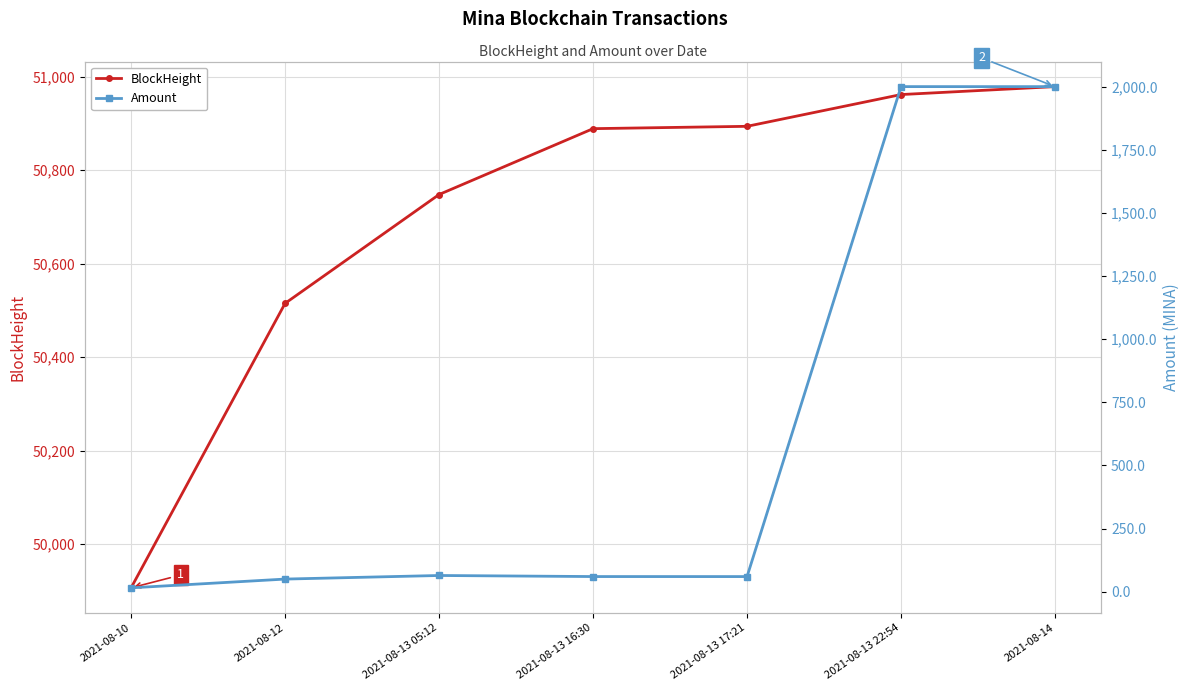

What is the value of the BlockHeight point at the 5th from the left?

50894